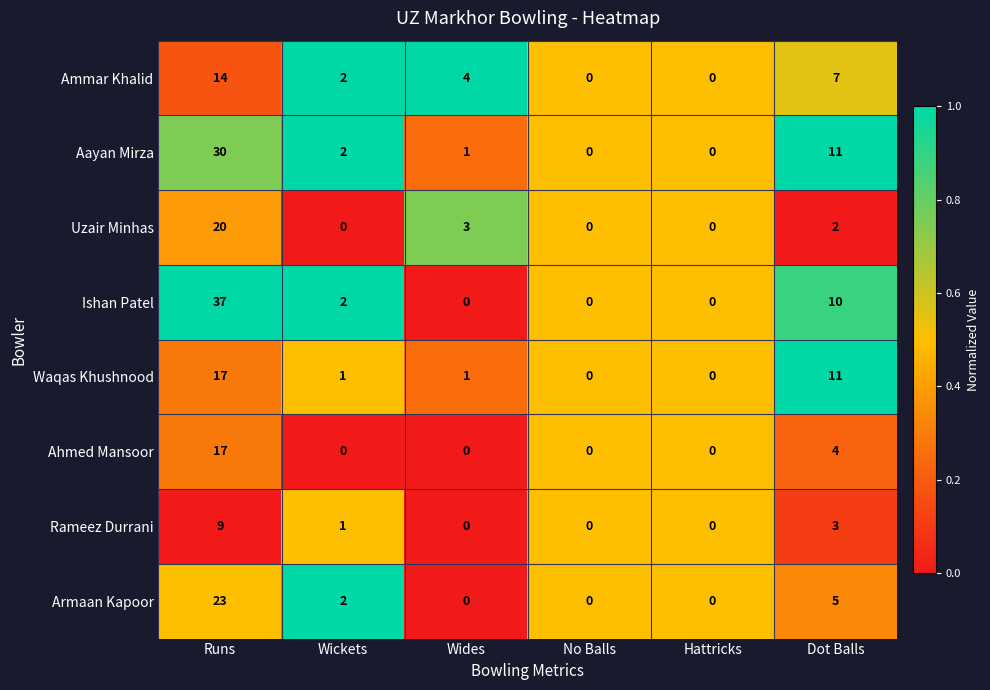

Which series has the largest range (max minus min)?

Ishan Patel